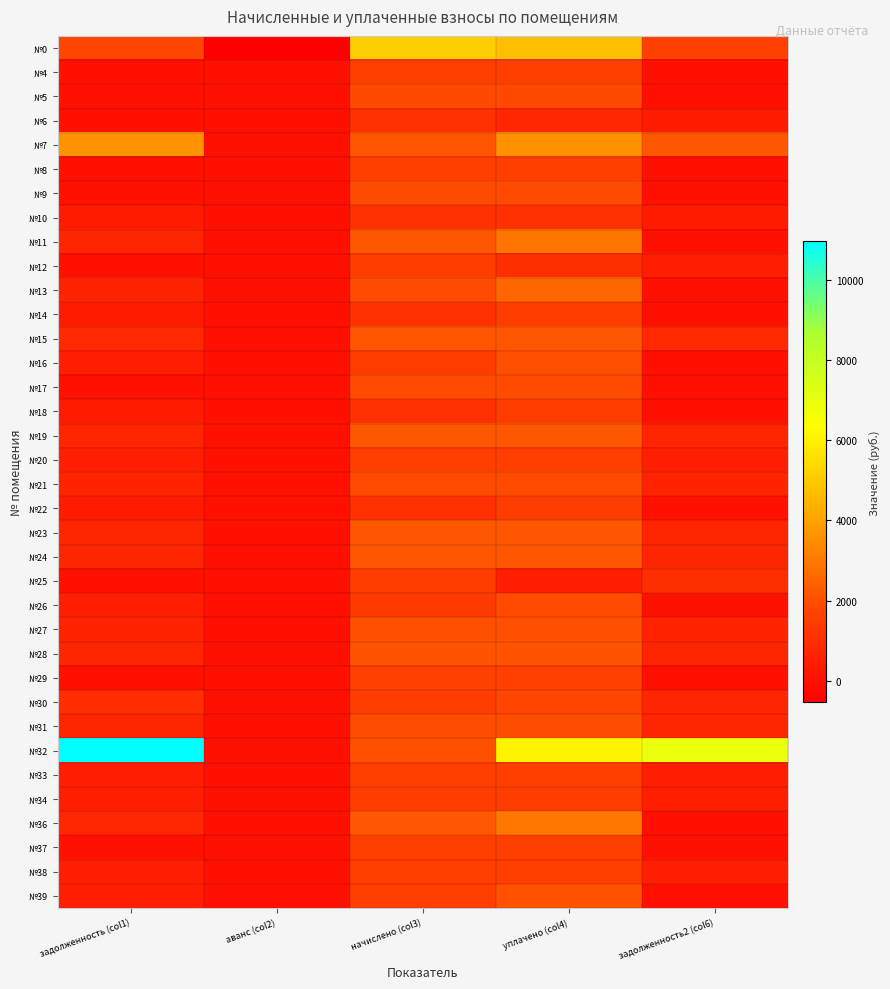

What is the minimum value shown in the chart?

-538.8